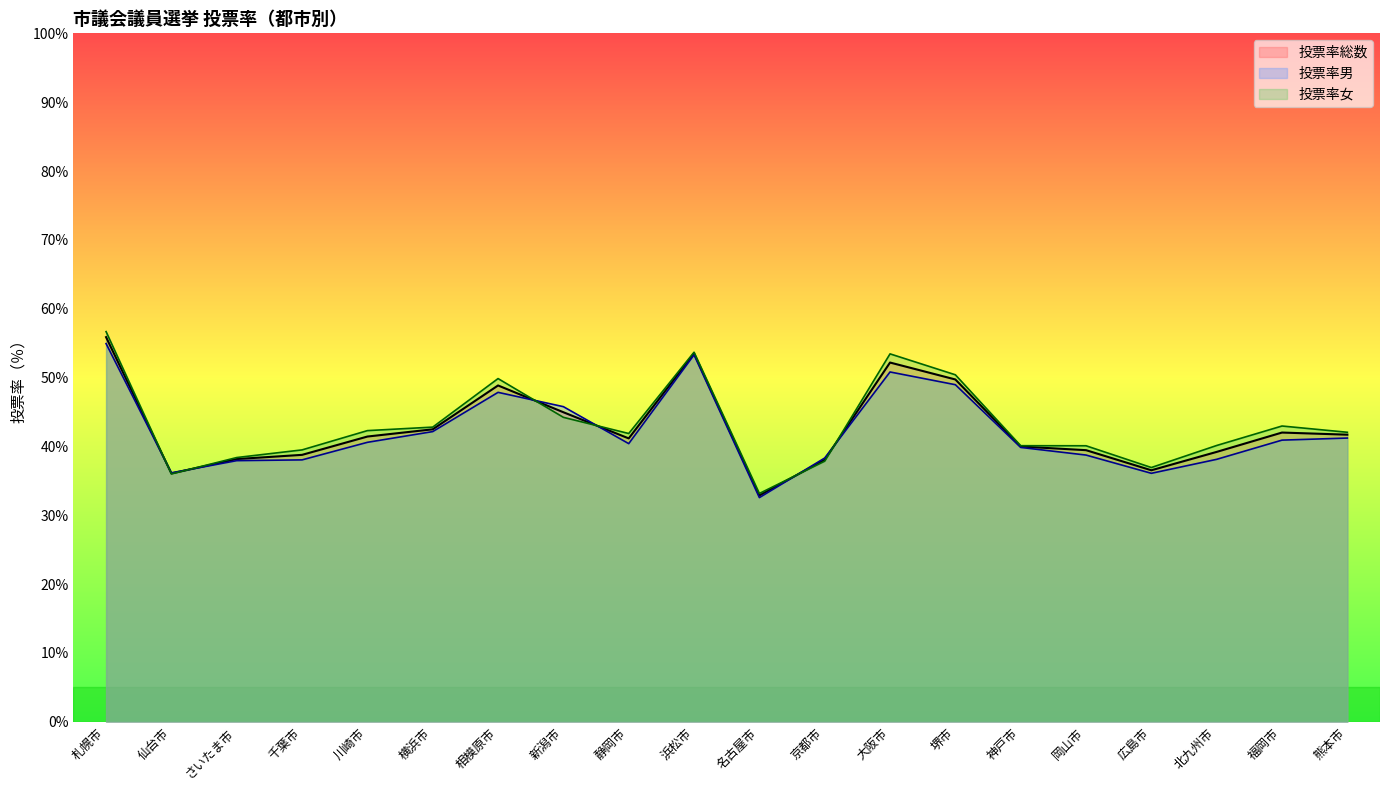

True or false: 投票率女 and 投票率総数 intersect in this chart.

True